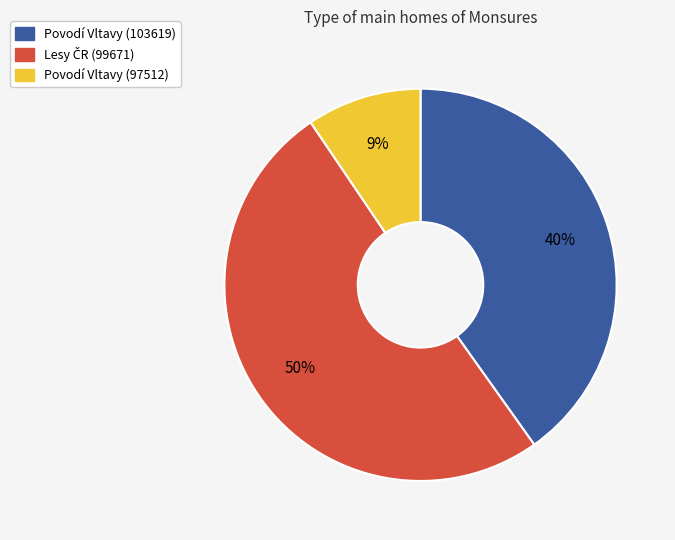

What percentage is the Povodí Vltavy (103619) slice, to the nearest percent?

40%